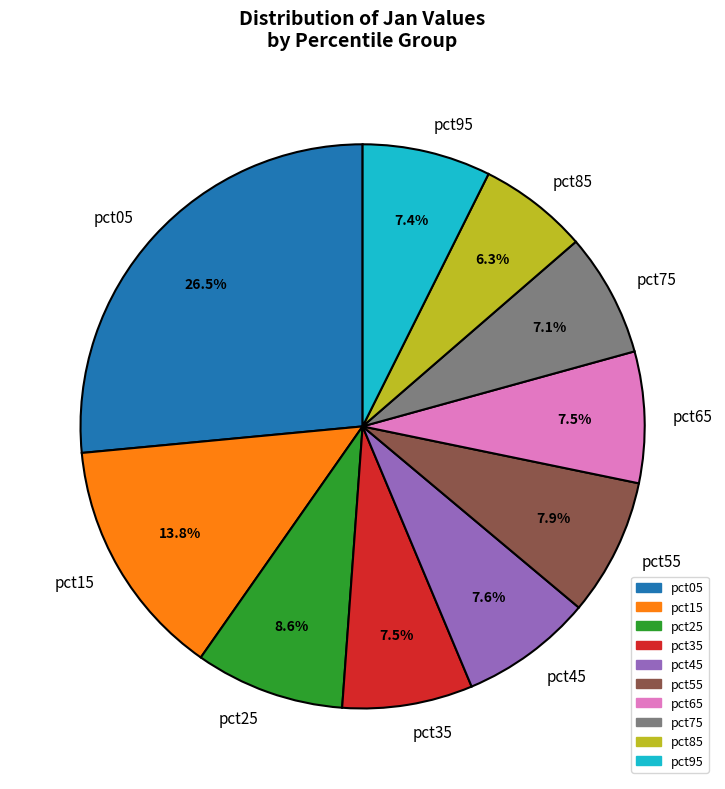

Combined, what portion of the pie is pct15 and pct65?

21.3%